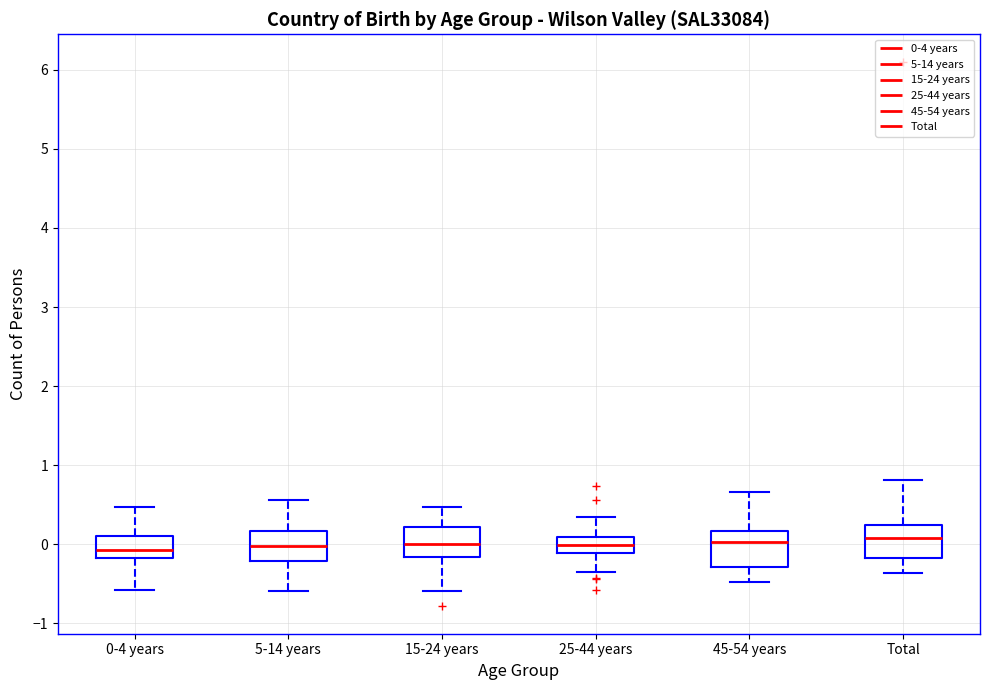

Reading left to right, read every box against the y-axis: the position of its median line, the range the box covers, and the ends of its whiskers. The values are not printed on the chart, so give them approximately, as read against the axis.

0-4 years: median -0.1, box -0.2 to 0.1, whiskers -0.6 to 0.5
5-14 years: median 0.0, box -0.2 to 0.2, whiskers -0.6 to 0.6
15-24 years: median 0.0, box -0.2 to 0.2, whiskers -0.6 to 0.5
25-44 years: median 0.0, box -0.1 to 0.1, whiskers -0.4 to 0.3
45-54 years: median 0.0, box -0.3 to 0.2, whiskers -0.5 to 0.7
Total: median 0.1, box -0.2 to 0.2, whiskers -0.4 to 0.8